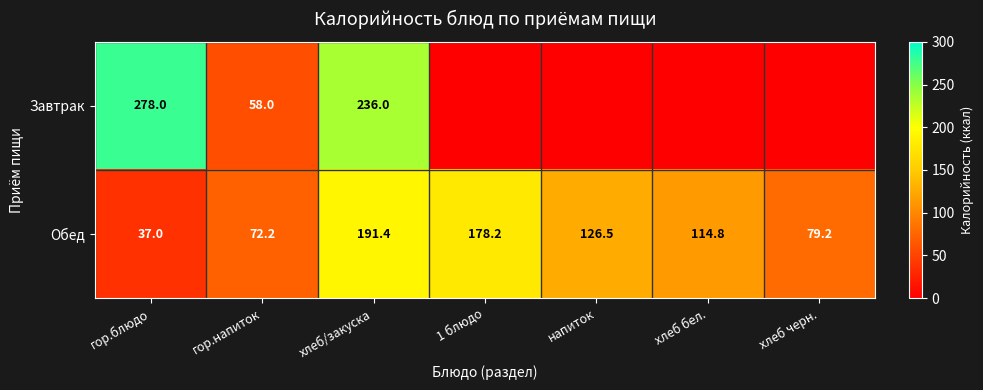

At which label is Обед closest to 114?

хлеб бел.